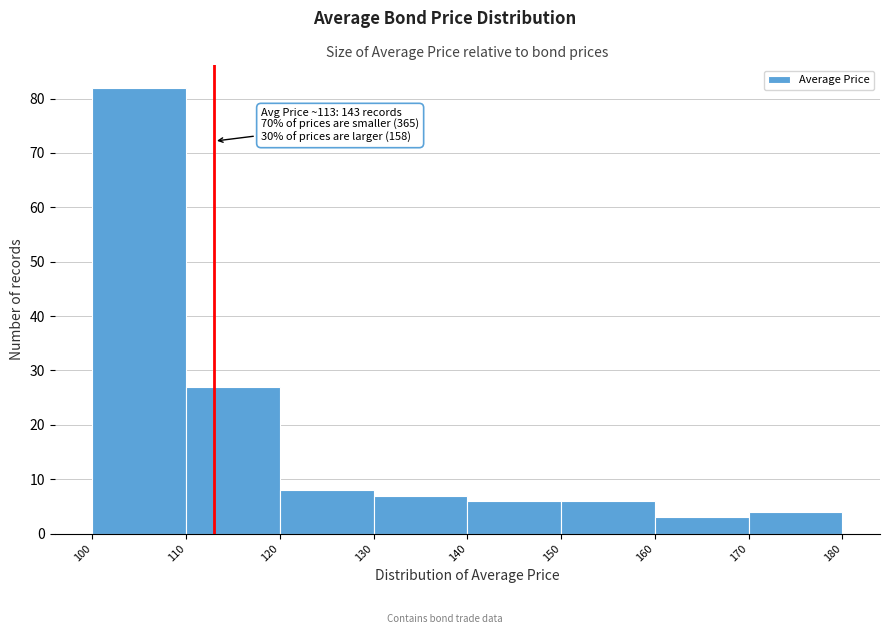

Over which range of the x-axis is the bar tallest?

100 to 110